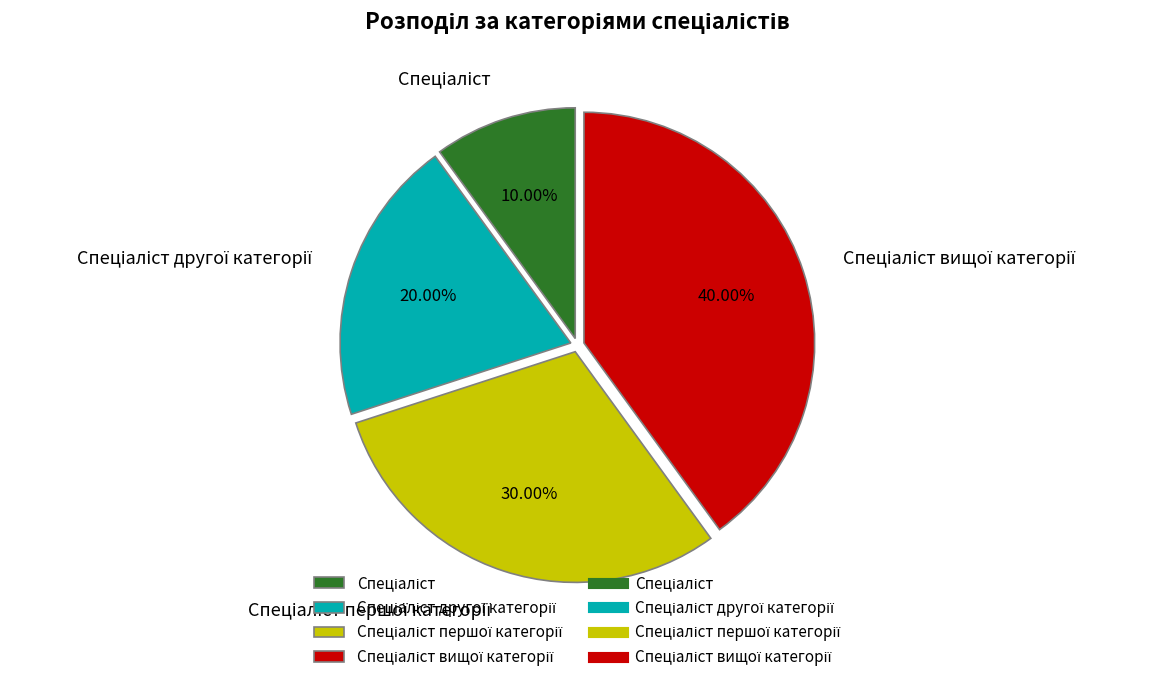

Does any single category account for the majority?

No